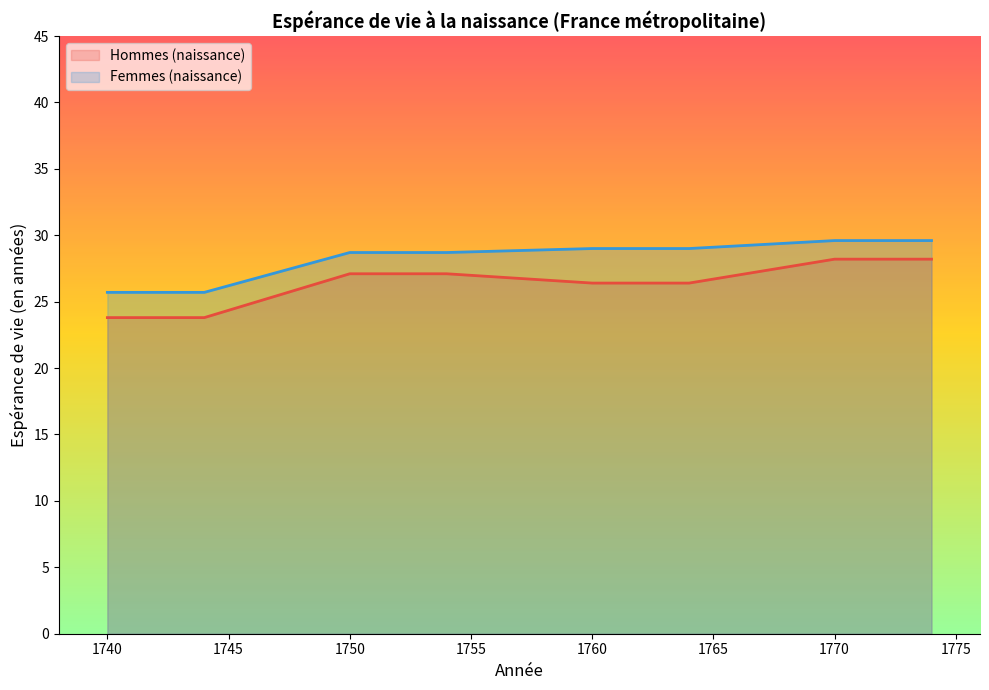

How many data points in Femmes (naissance) are less than 29?

10